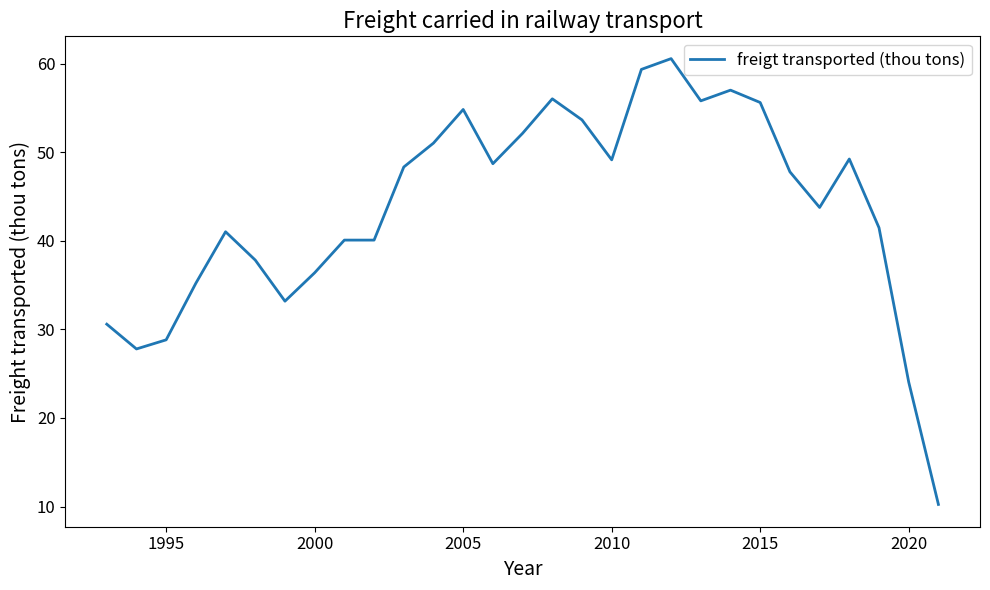

How many lines are shown in the chart?

1